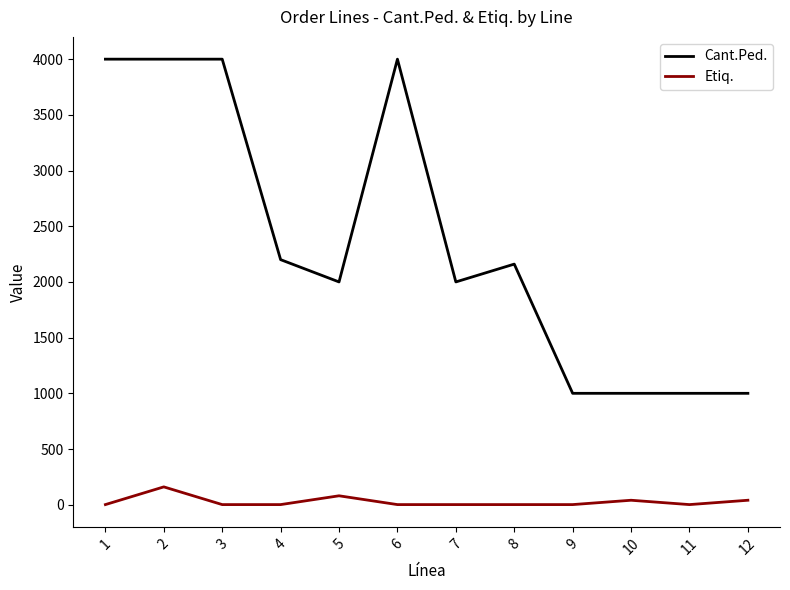

The Etiq. series shows 1 at 7. True or false?

True